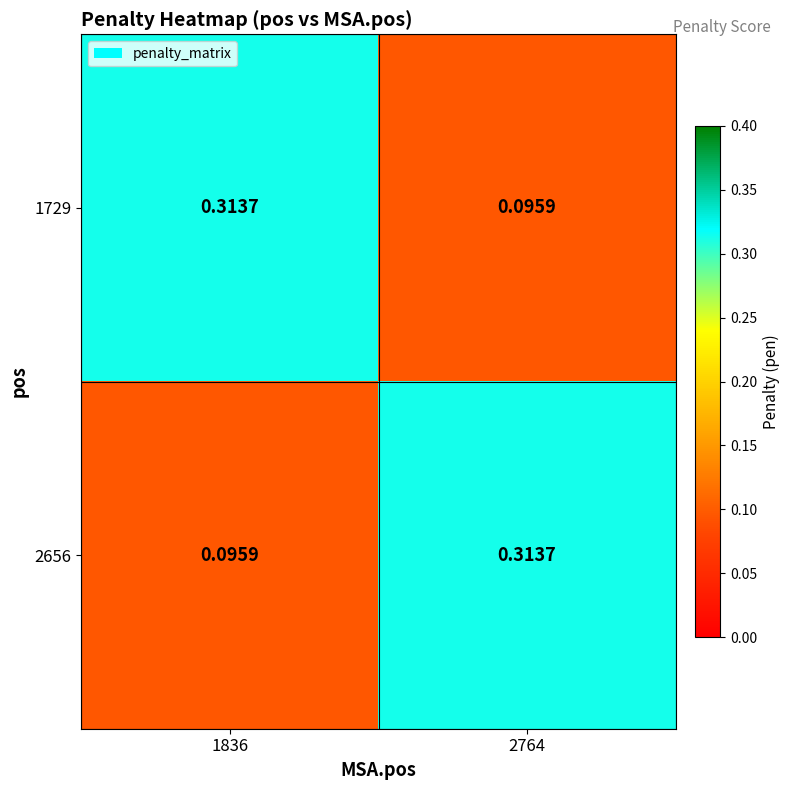

Is the value of 2656 at 2764 greater than the value of 1729 at 2764?

Yes